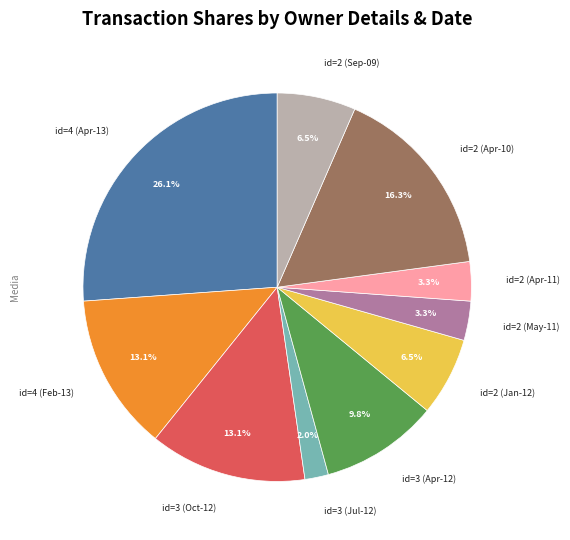

Is there a majority slice in this chart?

No